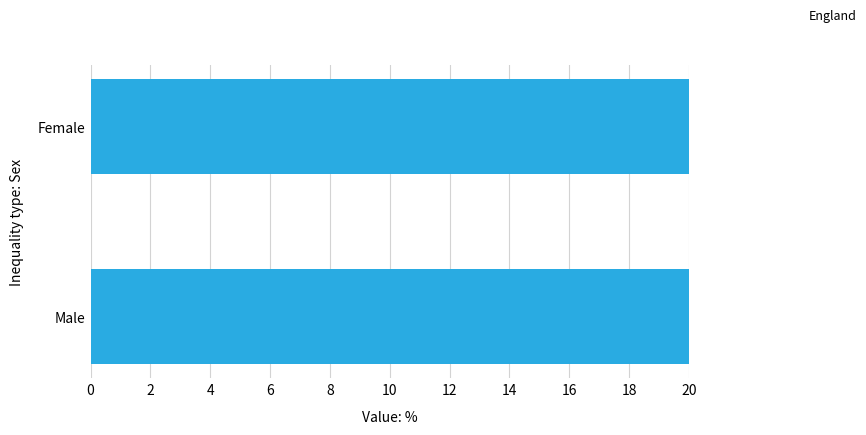

At how many categories does at least one series exceed 19?

2